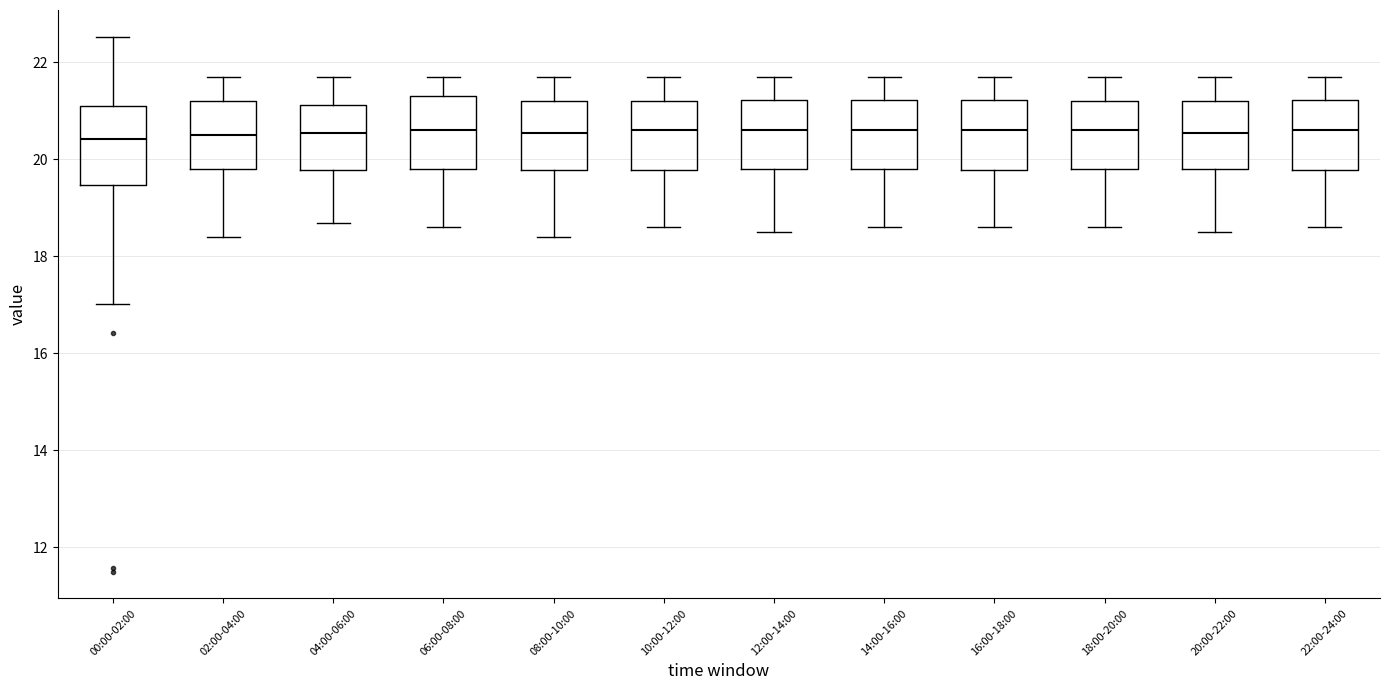

Reading left to right, read every box against the y-axis: the position of its median line, the range the box covers, and the ends of its whiskers. The values are not printed on the chart, so give them approximately, as read against the axis.

00:00-02:00: median 20.4, box 19.4 to 21.2, whiskers 17.0 to 22.6
02:00-04:00: median 20.6, box 19.8 to 21.2, whiskers 18.4 to 21.8
04:00-06:00: median 20.6, box 19.8 to 21.2, whiskers 18.8 to 21.8
06:00-08:00: median 20.6, box 19.8 to 21.4, whiskers 18.6 to 21.8
08:00-10:00: median 20.6, box 19.8 to 21.2, whiskers 18.4 to 21.8
10:00-12:00: median 20.6, box 19.8 to 21.2, whiskers 18.6 to 21.8
12:00-14:00: median 20.6, box 19.8 to 21.2, whiskers 18.6 to 21.8
14:00-16:00: median 20.6, box 19.8 to 21.2, whiskers 18.6 to 21.8
16:00-18:00: median 20.6, box 19.8 to 21.2, whiskers 18.6 to 21.8
18:00-20:00: median 20.6, box 19.8 to 21.2, whiskers 18.6 to 21.8
20:00-22:00: median 20.6, box 19.8 to 21.2, whiskers 18.6 to 21.8
22:00-24:00: median 20.6, box 19.8 to 21.2, whiskers 18.6 to 21.8